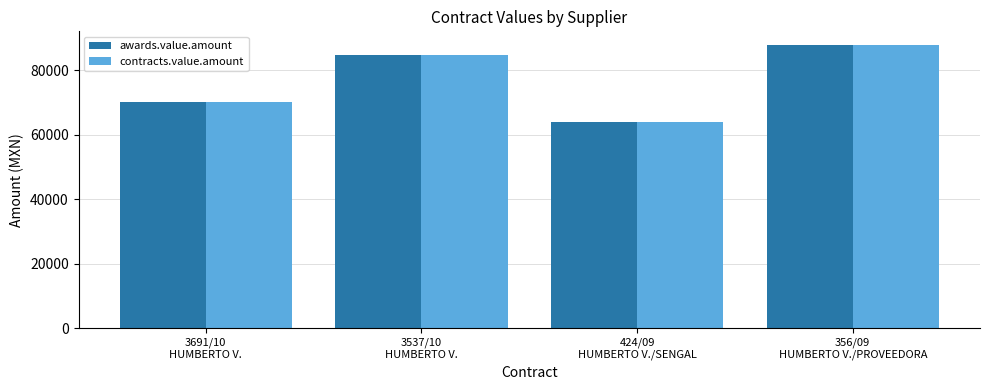

What is the difference between the awards.value.amount values at 356/09
HUMBERTO V./PROVEEDORA and 3537/10
HUMBERTO V.?

2956.7